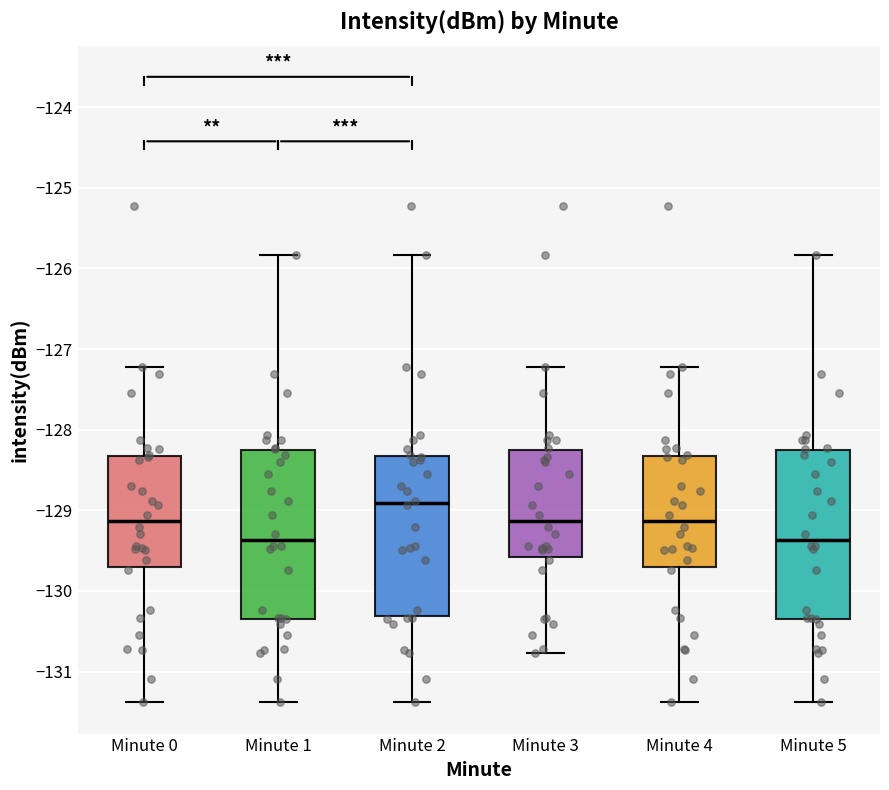

Which box's median line is the highest?

Minute 2